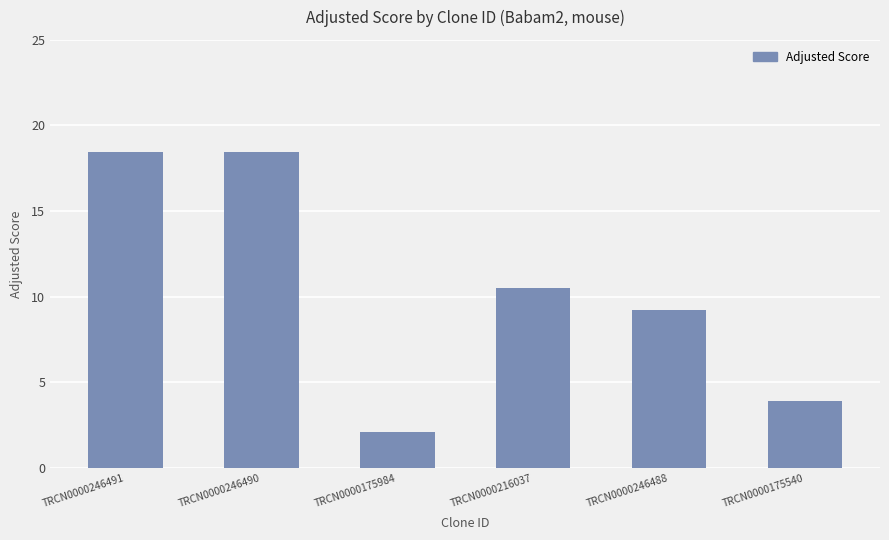

Reading left to right, list all the values displayed in this chart.

18.5	18.5	2.1	10.5	9.2	3.9